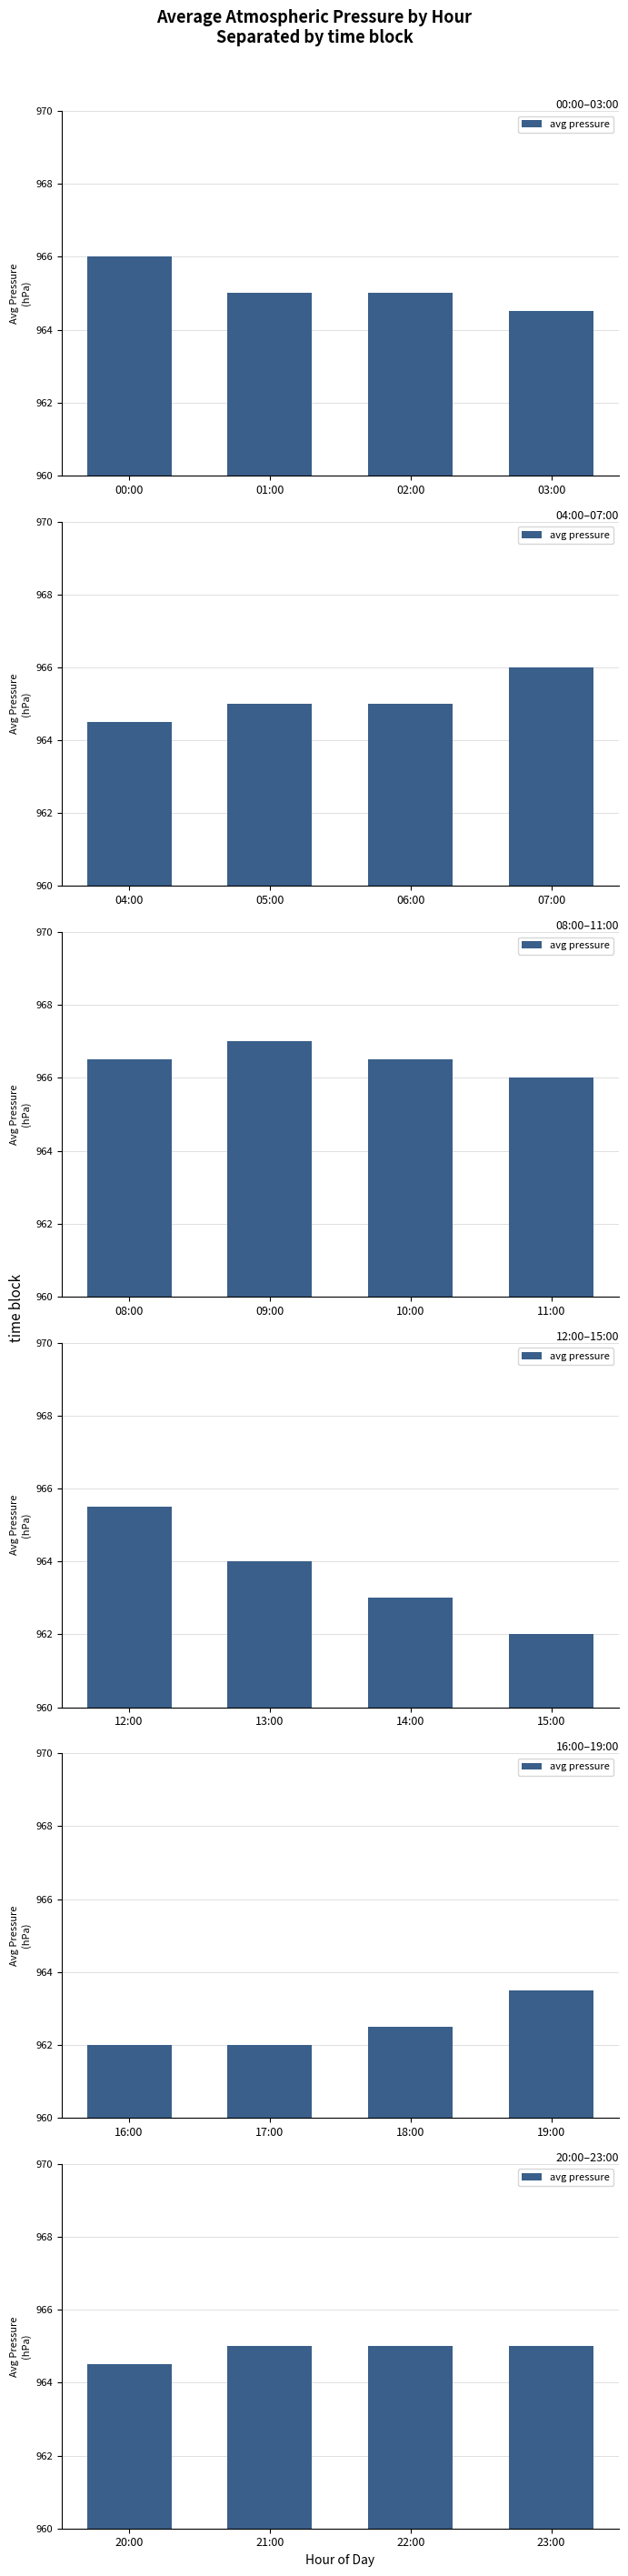

The chart shows a value of 1261.7 at 22:00. True or false?

False